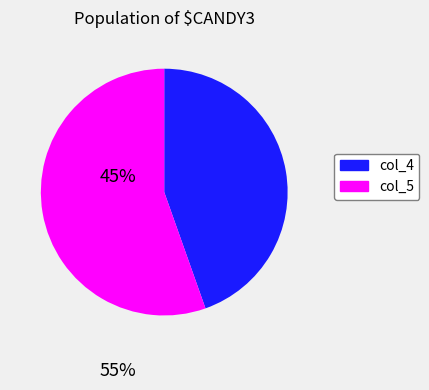

Does col_4 account for over 50% of the chart?

No